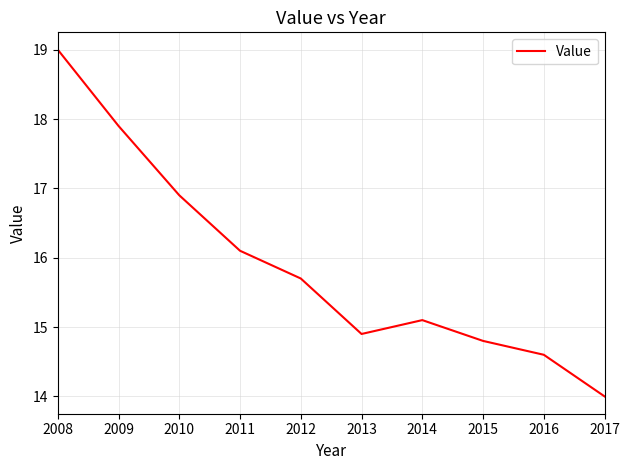

What is the change in value from 2010 to 2013?

-2.0